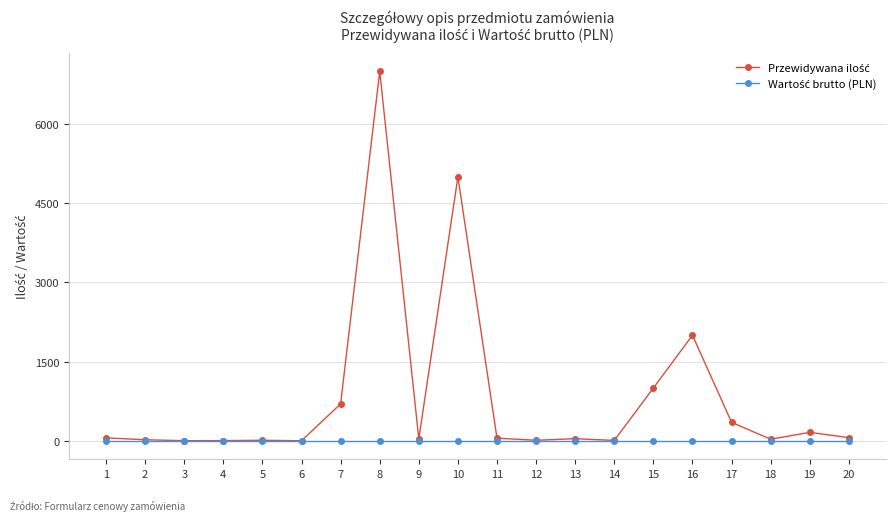

At which category is the sum across all series the highest?

8